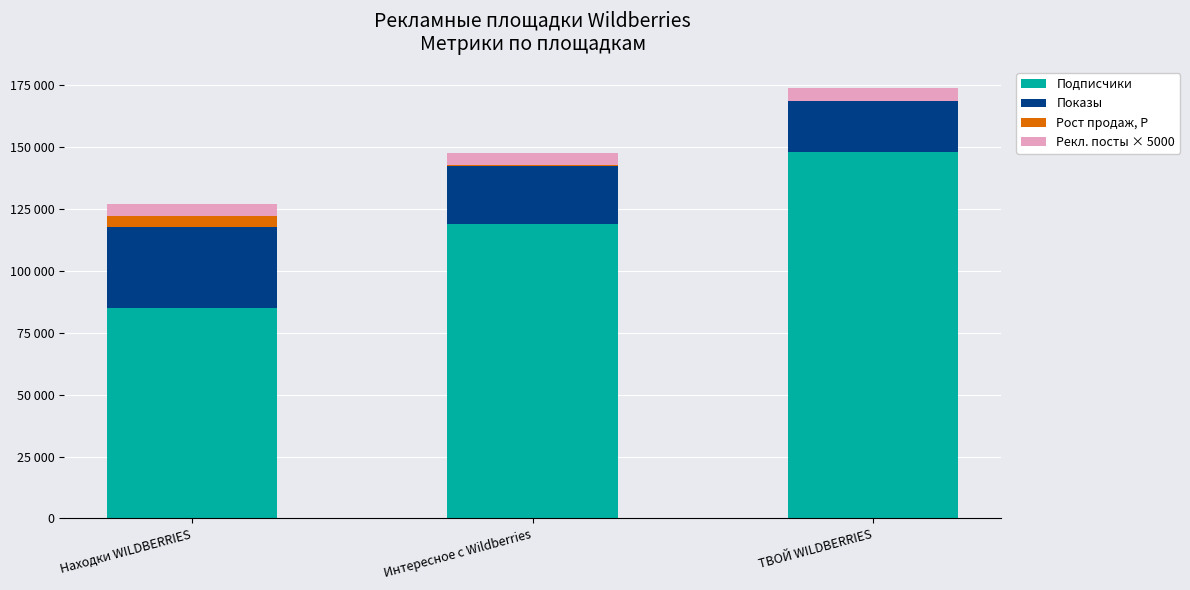

What are all the series names shown in the legend?

Подписчики, Показы, Рост продаж, Р, Рекл. посты × 5000